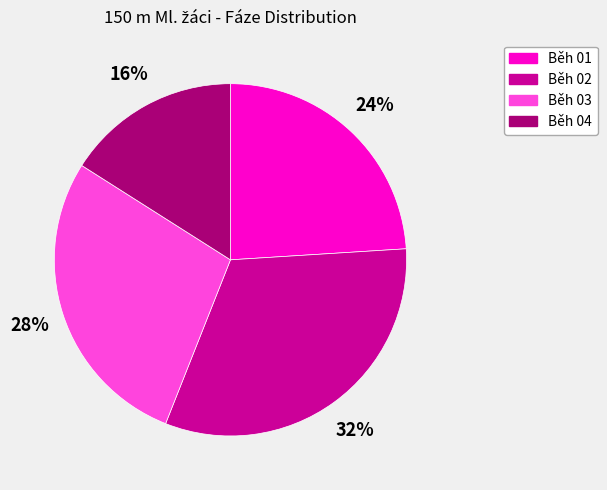

Is the sum of Běh 01 and Běh 03 greater than half?

Yes